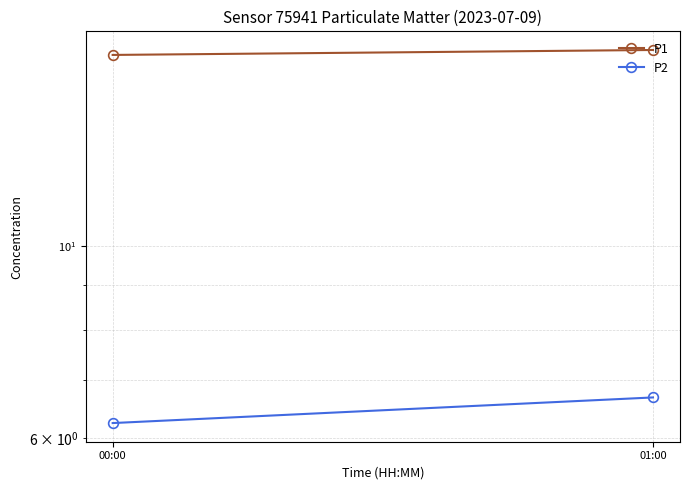

What are all the series names shown in the legend?

P1, P2